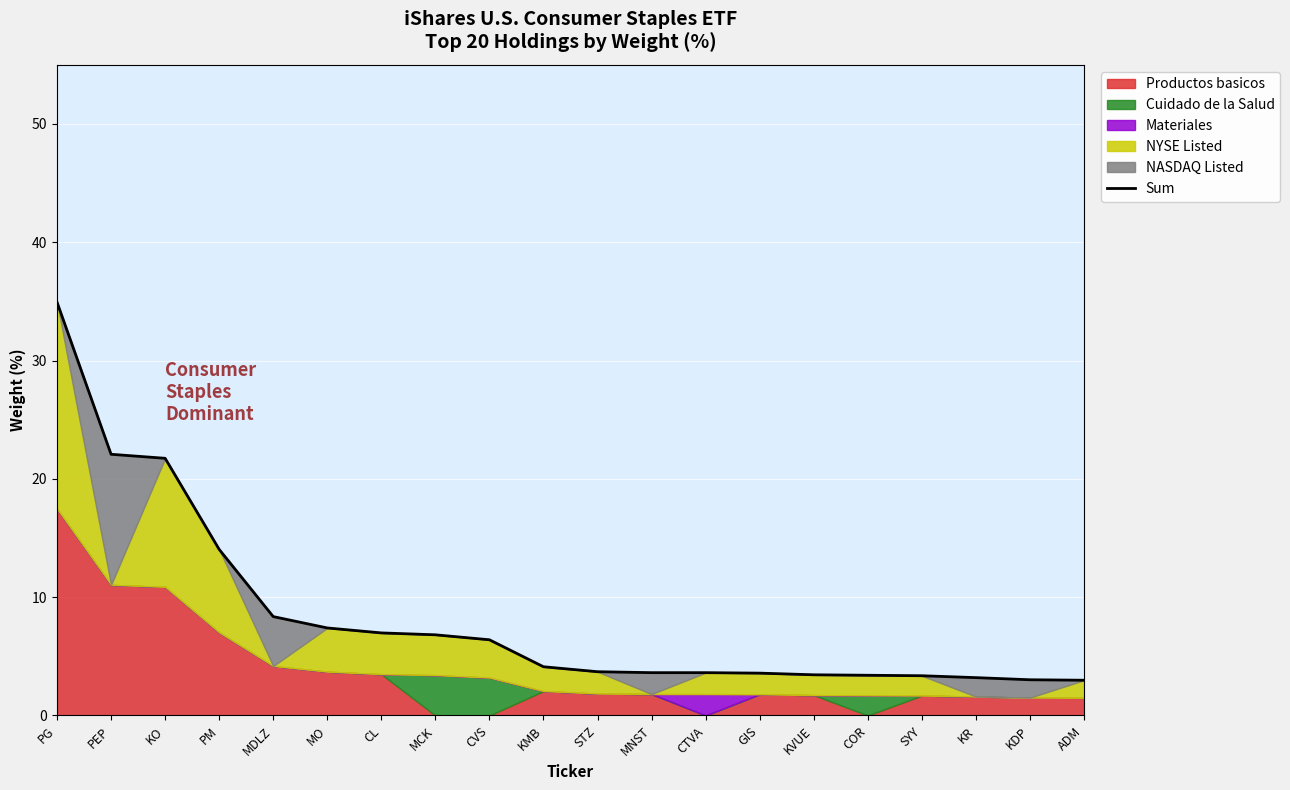

At which label is the value closest to 18?

KO